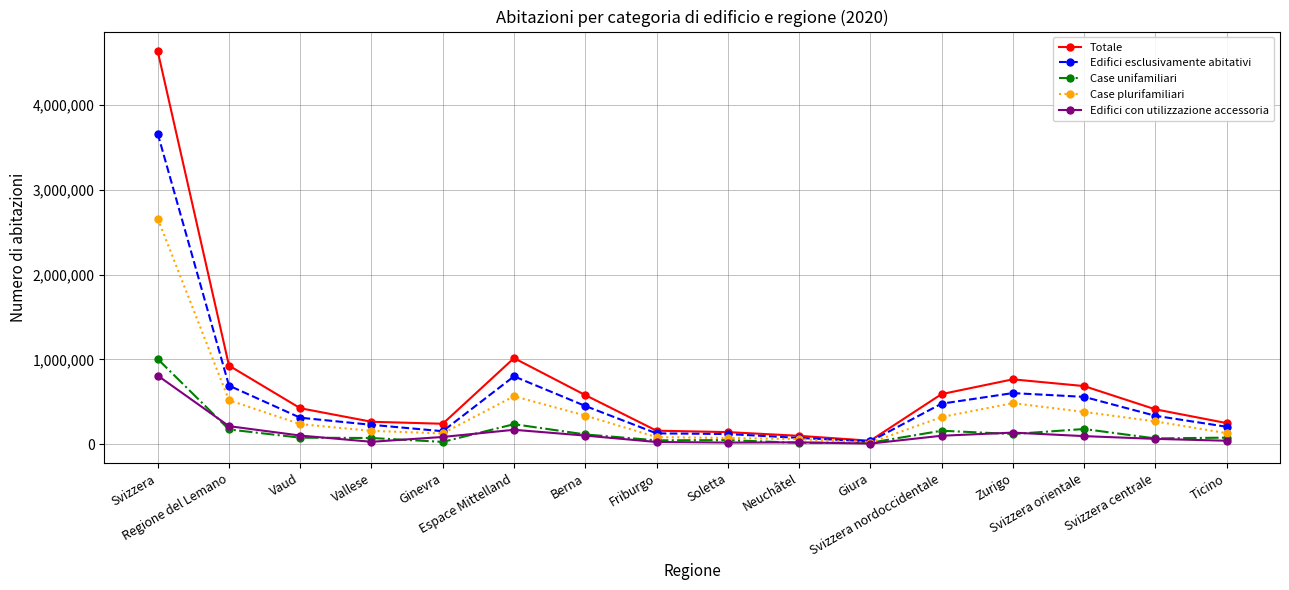

What is the greatest value displayed?

4637174